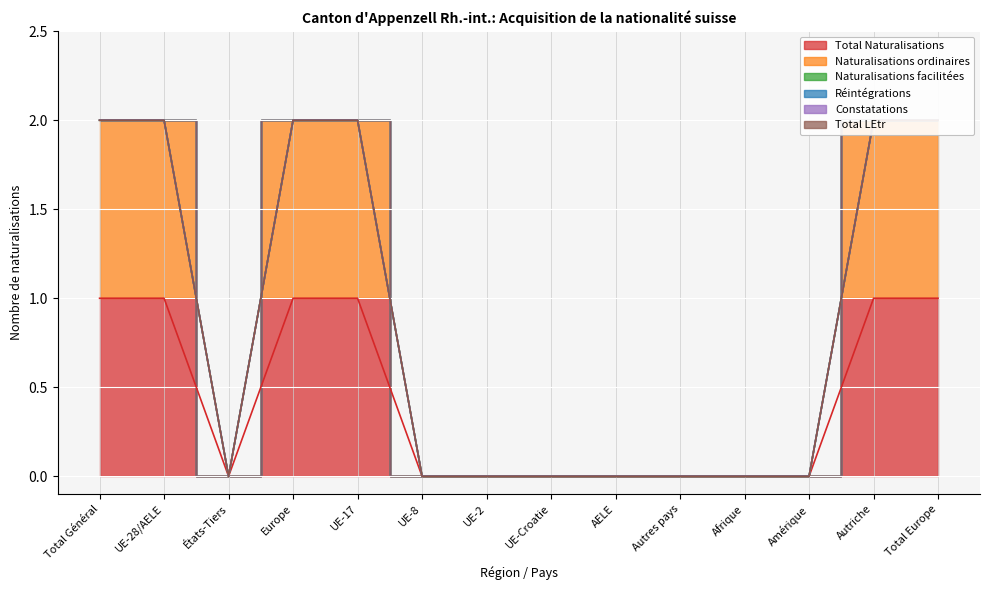

What is the label of the 12th point from the right?

États-Tiers